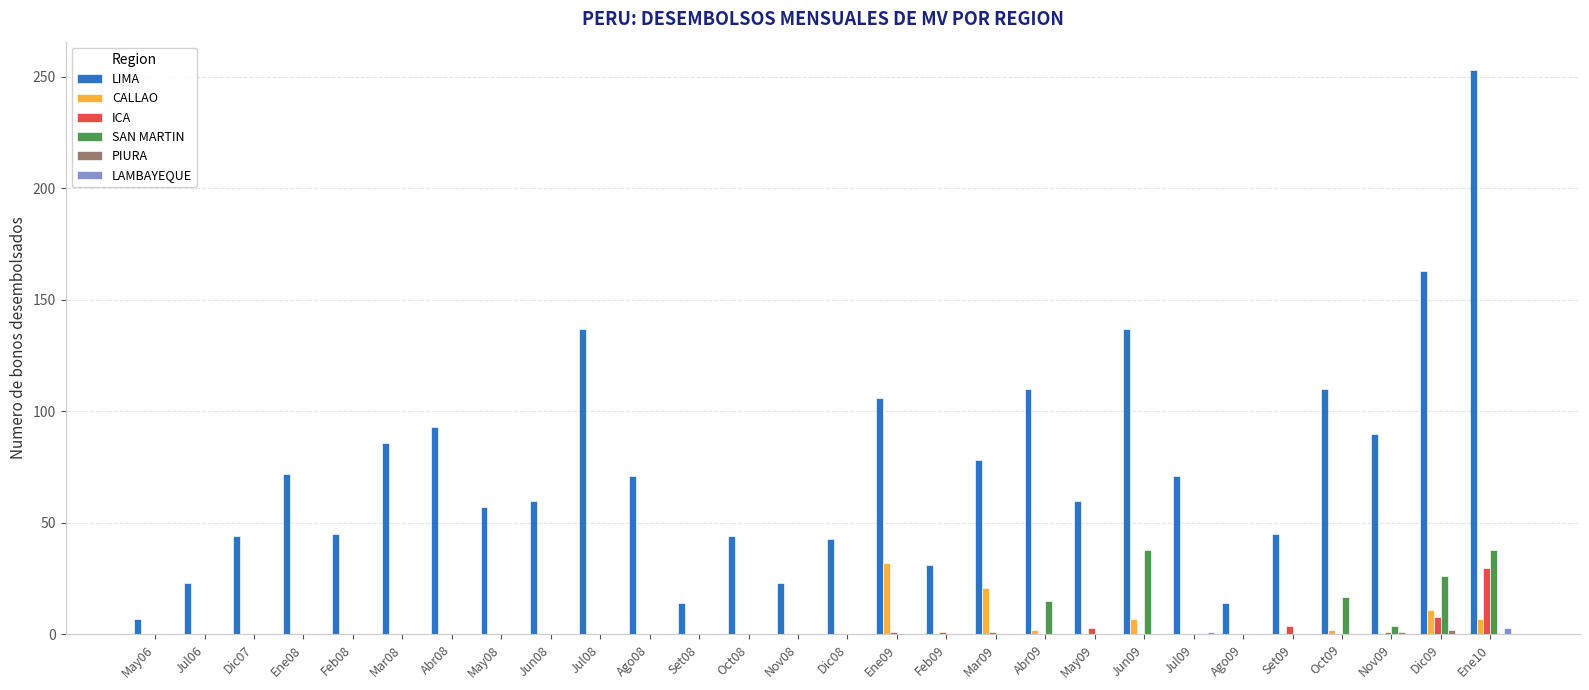

Is it true that ICA equals -15 at Abr08?

False